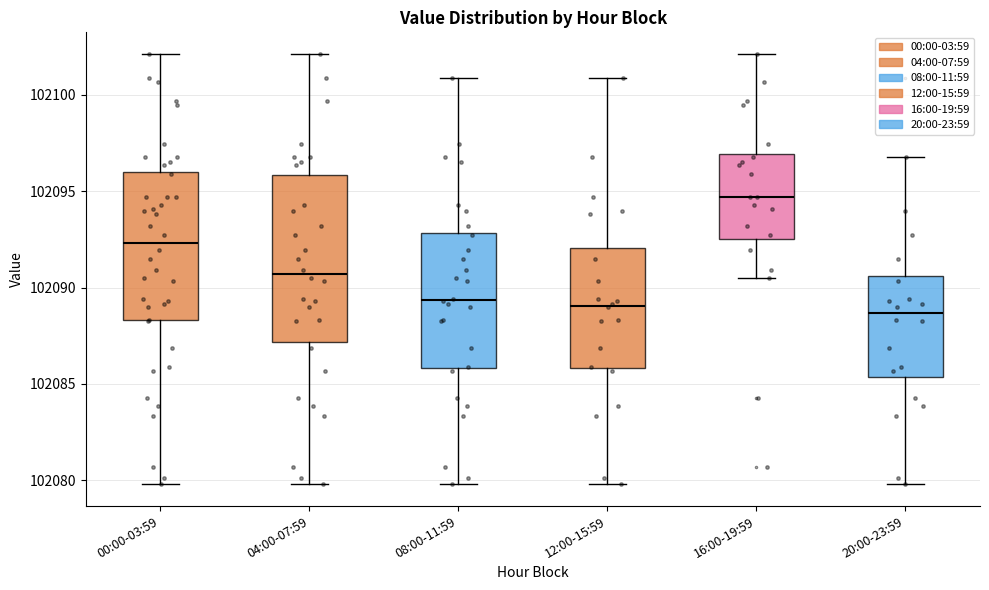

Which box is the tallest, from its lower edge to its upper edge?

04:00-07:59